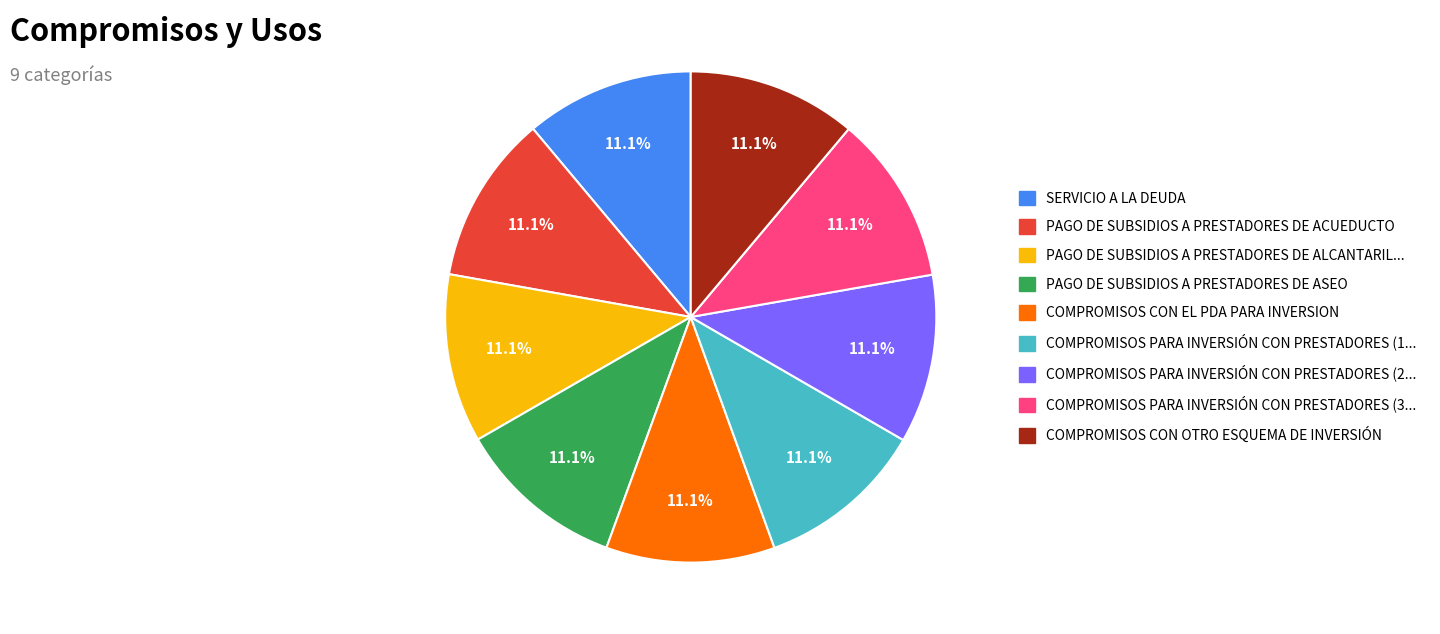

Does any single category account for the majority?

No